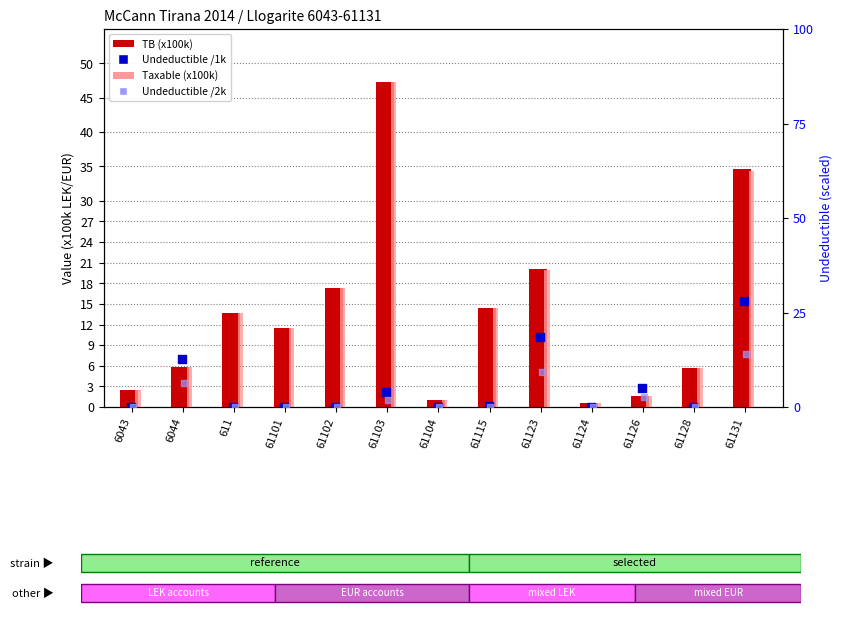

Which series has the largest total across all categories?

TB (x100k)